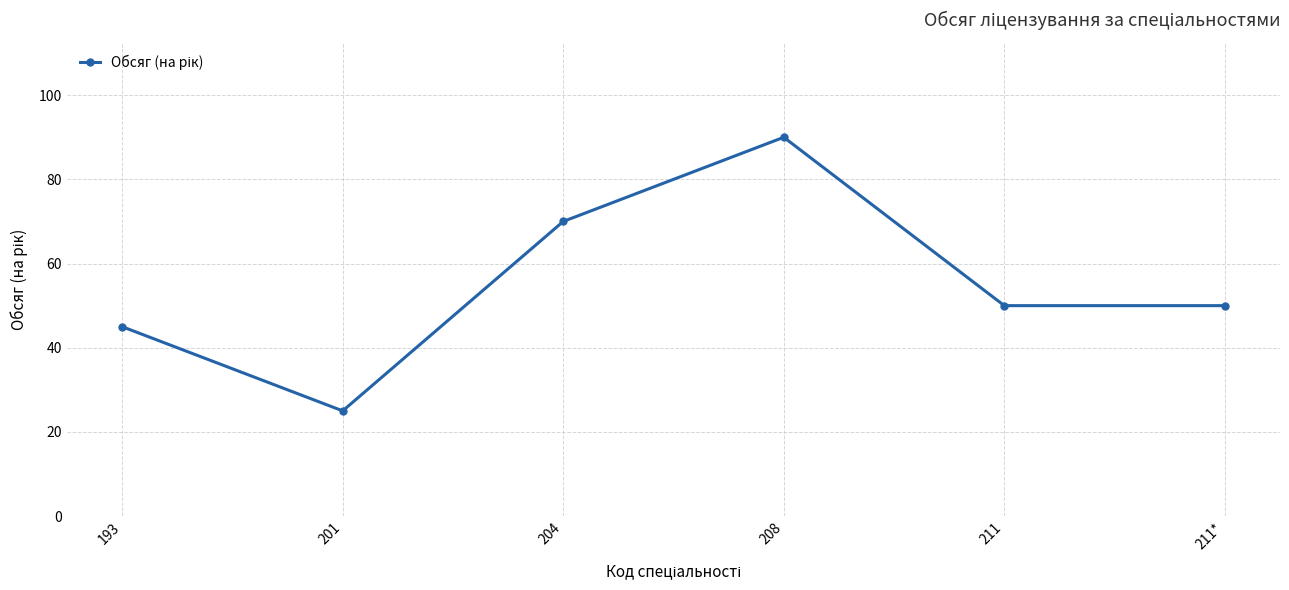

Reading left to right, what are all the values shown in this chart?

45	25	70	90	50	50